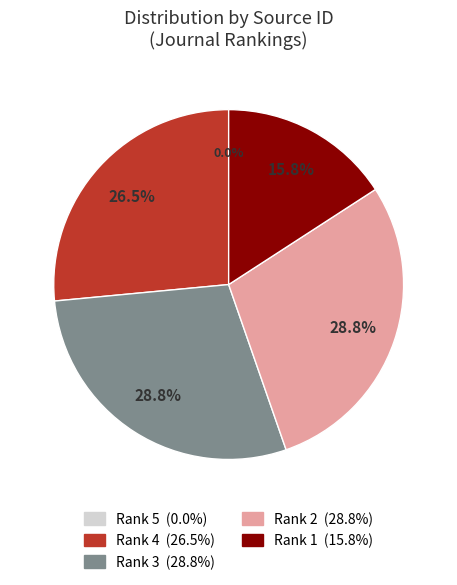

Is there any slice that represents more than half of the pie?

No